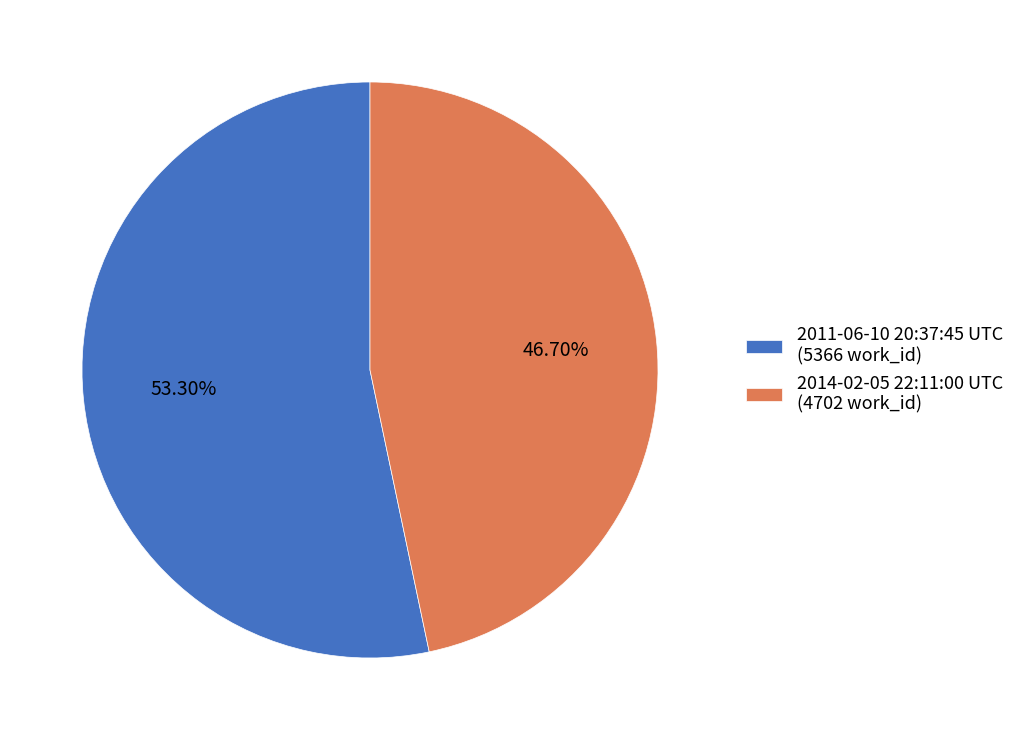

True or false: 2011-06-10 20:37:45 UTC accounts for 45% of the total.

False